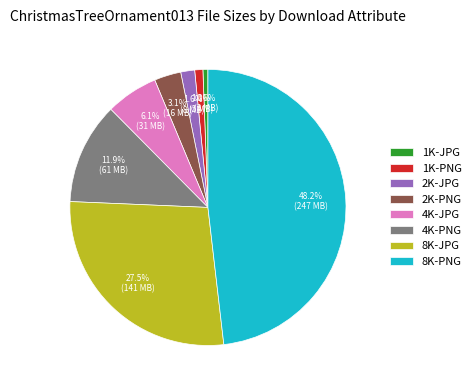

Does any single category account for the majority?

No